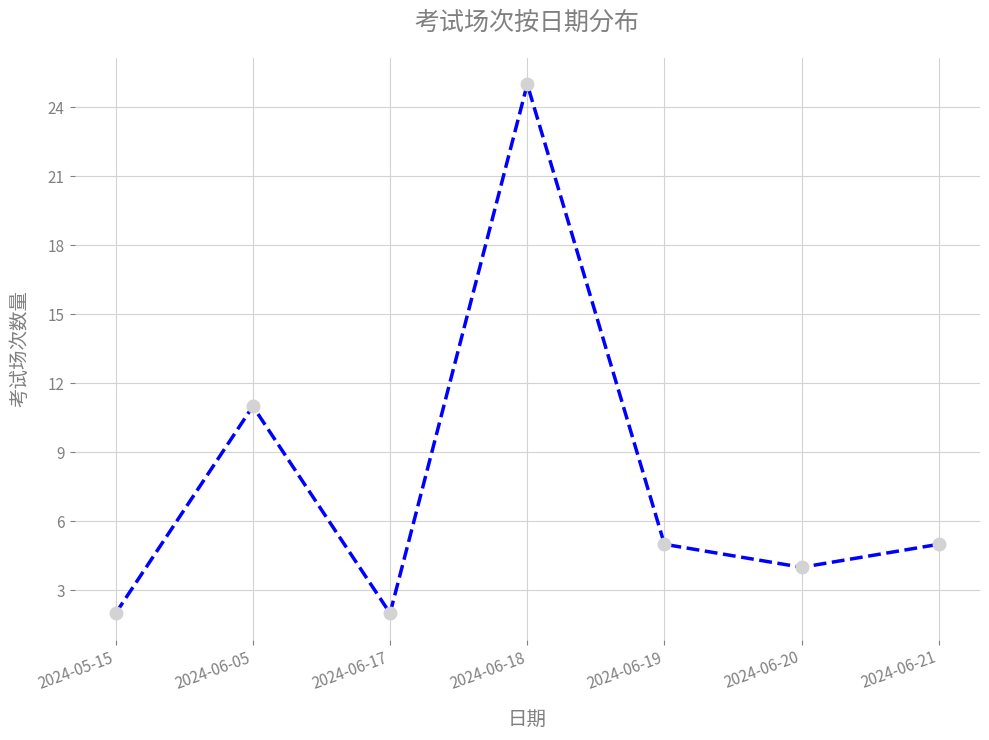

What is the difference between the maximum and minimum values?

23